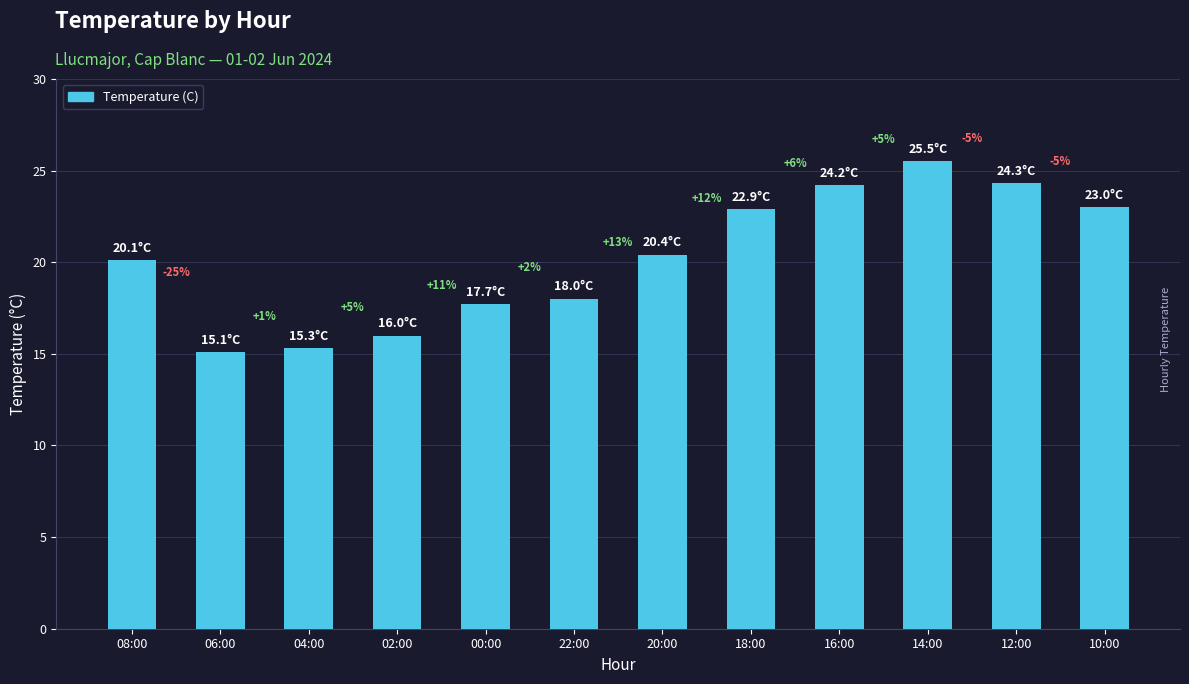

The chart shows a value of 23.0 at 10:00. True or false?

True